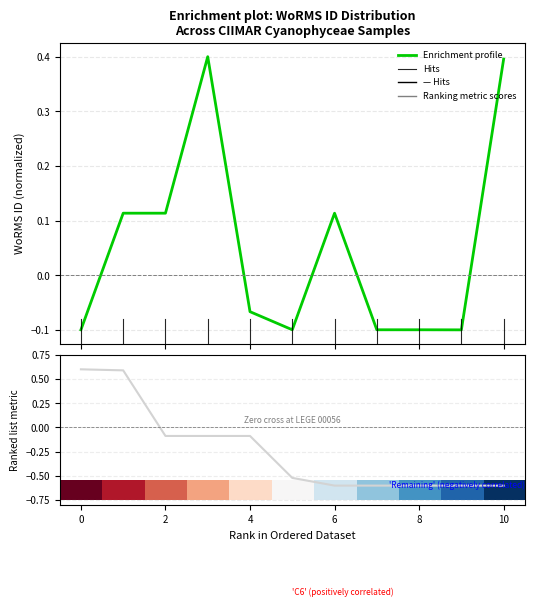

How many interior local peaks (higher than both neighbors) does the data have?

2